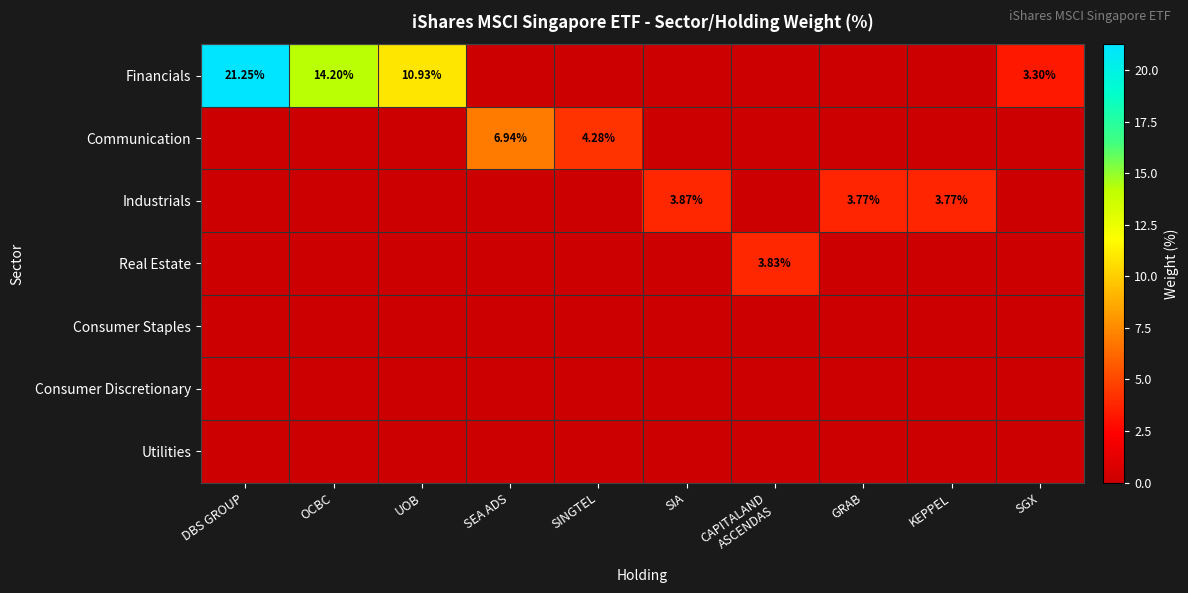

How many categories are shown in the chart?

10